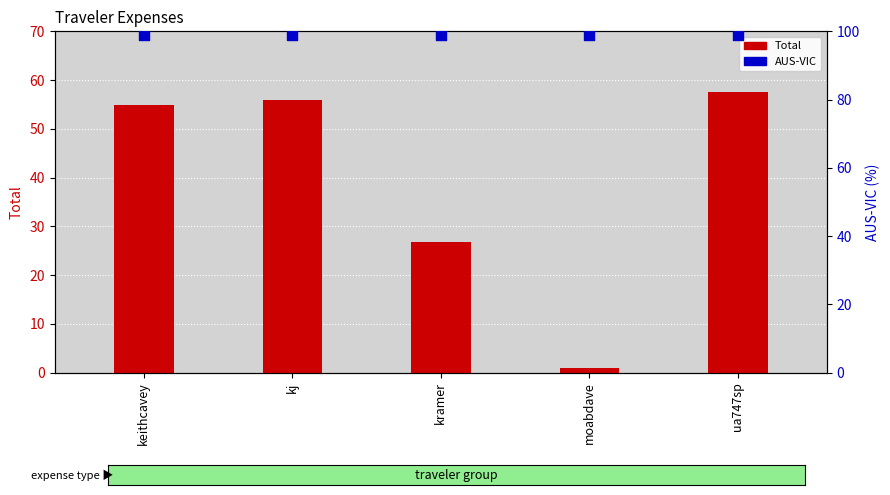

Is the value of Total at kramer greater than the value of AUS-VIC at kj?

No